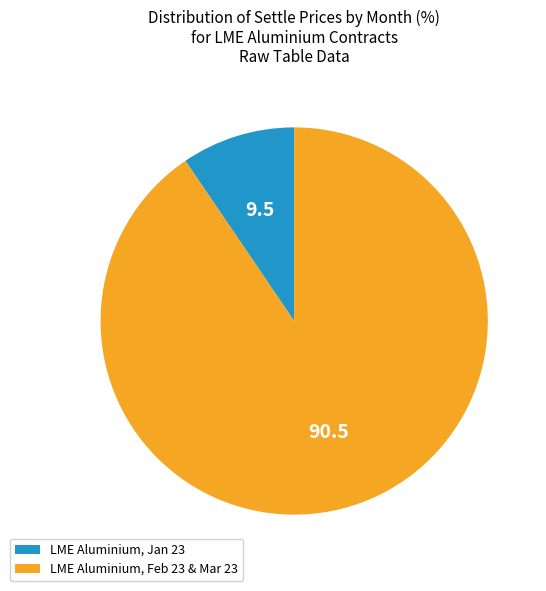

How many slices are in this pie chart?

2